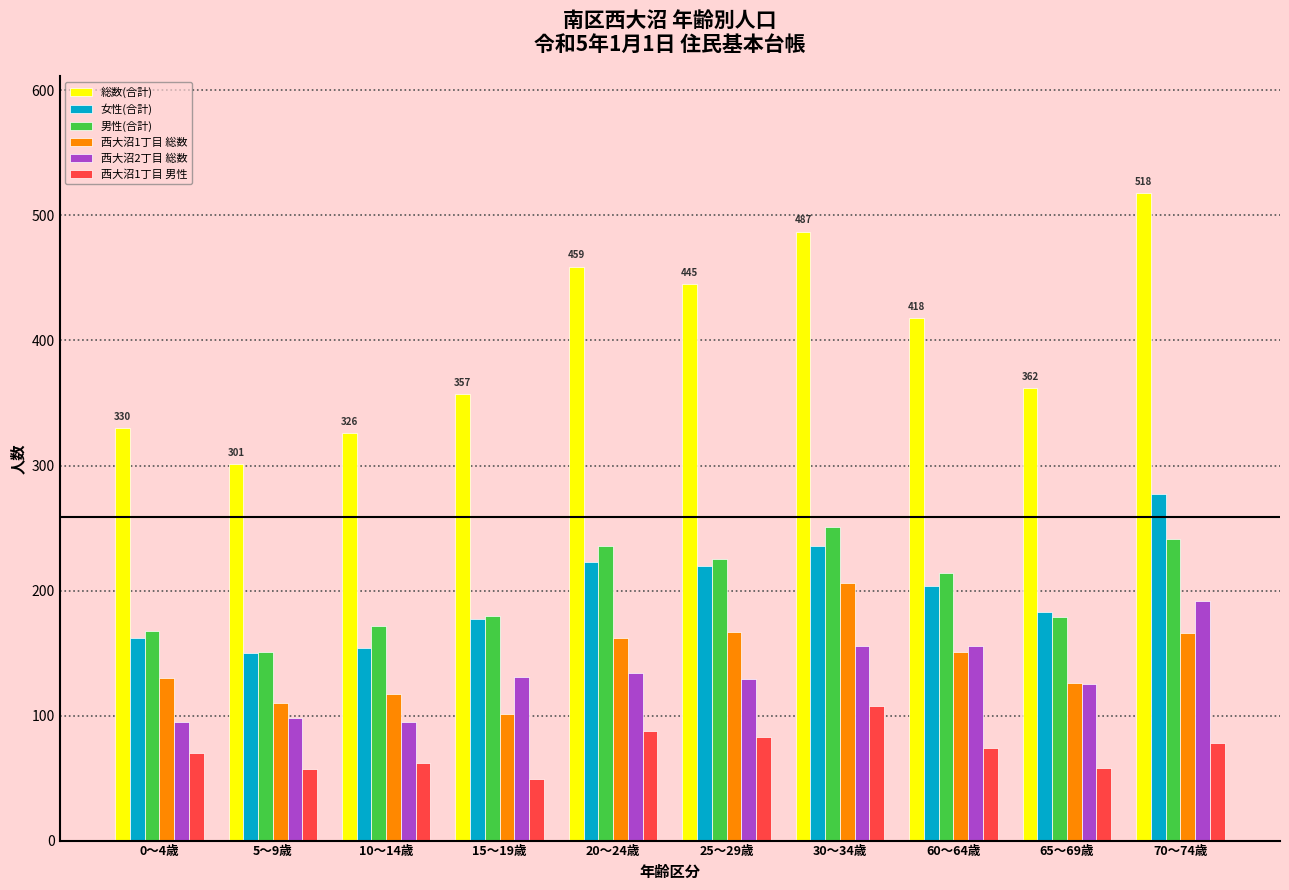

How many bars are there in each group?

6